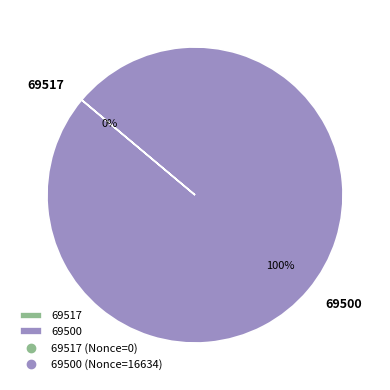

How many segments does this pie chart have?

2